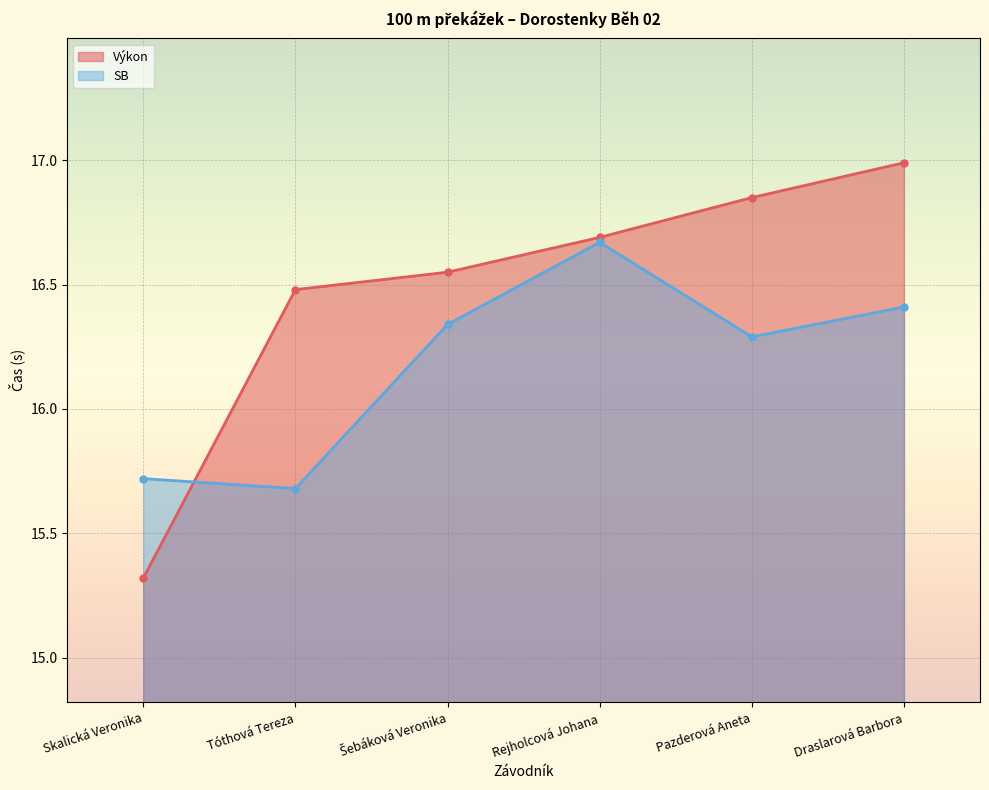

What position from the right is Skalická Veronika?

6